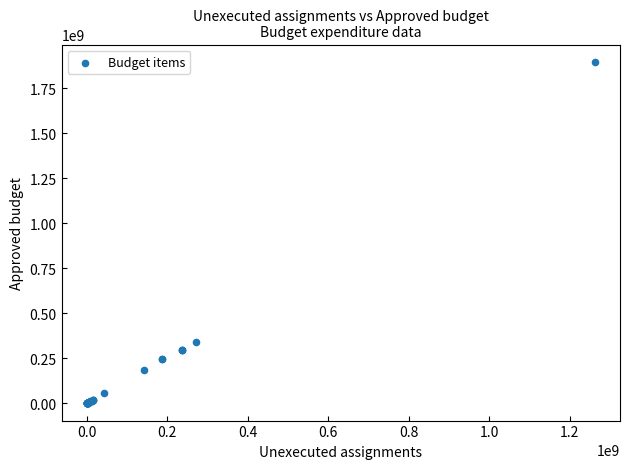

What Y value in the scatter plot is closest to 948954015?

342265477.0